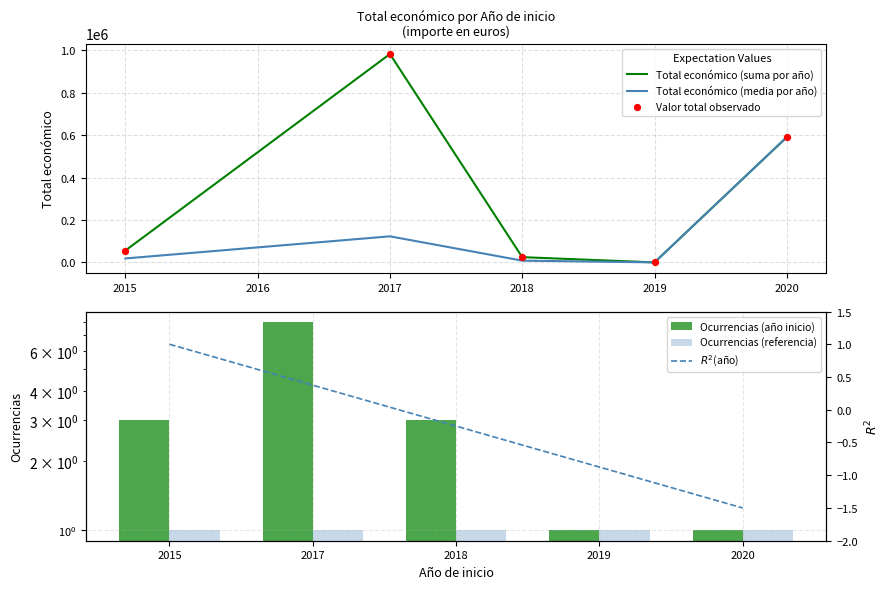

What are all the series names shown in the legend?

Total económico (suma por año), Total económico (media por año), Valor total observado, Ocurrencias (año inicio), Ocurrencias (referencia), $R^2$(año)